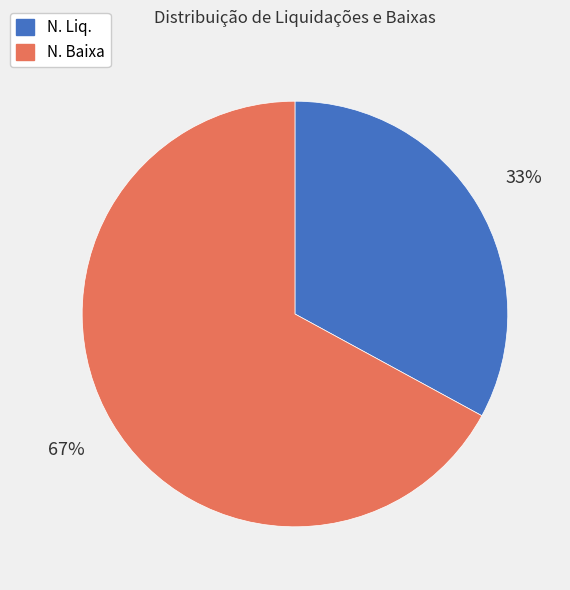

To the nearest percent, what is the difference between the largest and smallest slice percentages?

34%